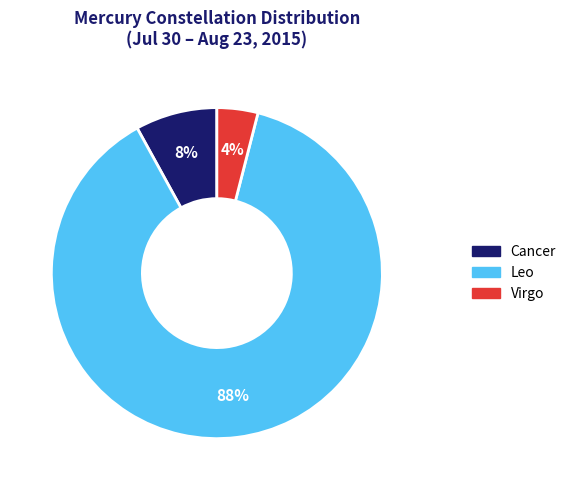

To the nearest percent, what is the combined percentage of Leo and Cancer?

96%